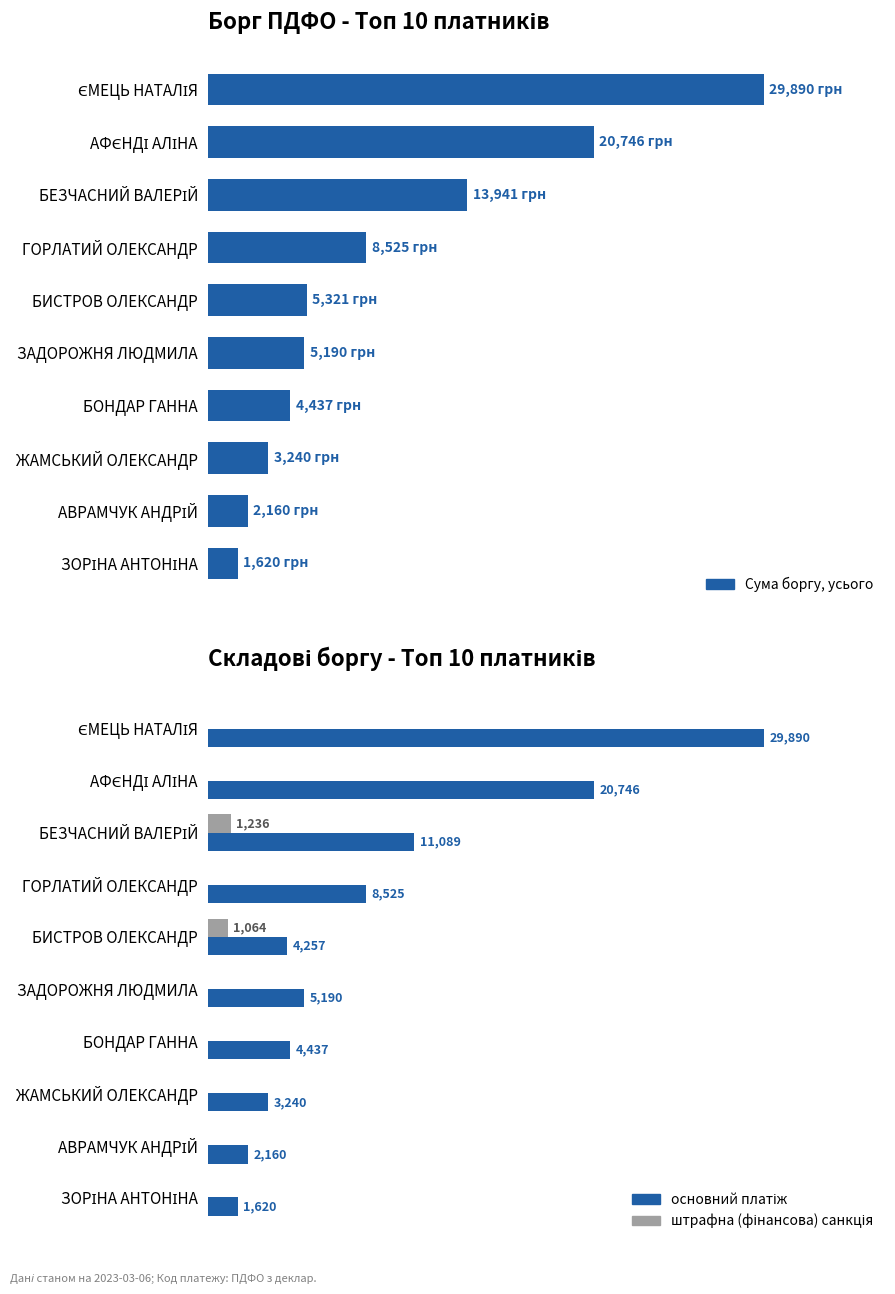

List the series in order of their peak value, highest first.

Сума боргу, усього, основний платіж, штрафна (фінансова) санкція